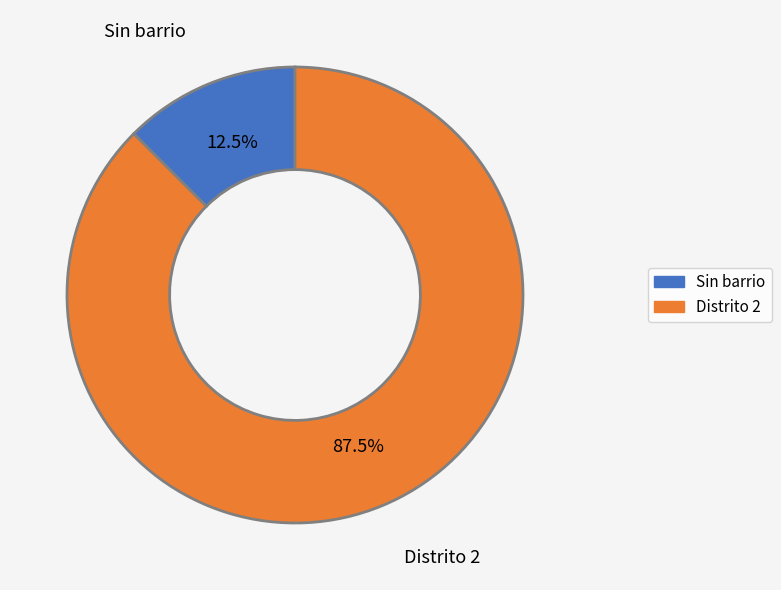

How much of the chart is everything except Distrito 2?

12.5%